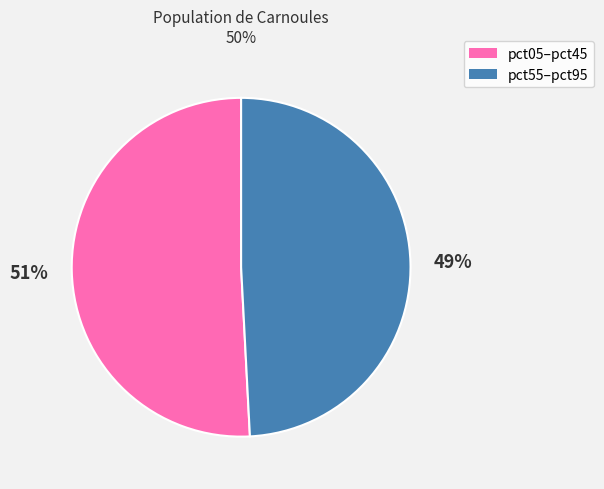

Is there a majority slice in this chart?

Yes